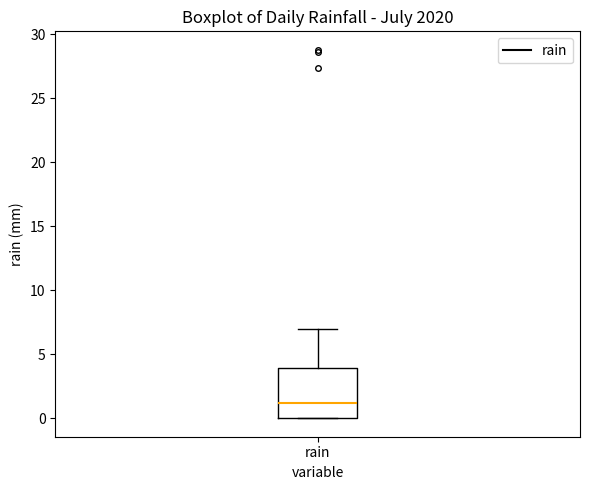

Where does the median line of the box for rain sit on the y-axis? The values are not printed on the chart, so give them approximately, as read against the axis.

1